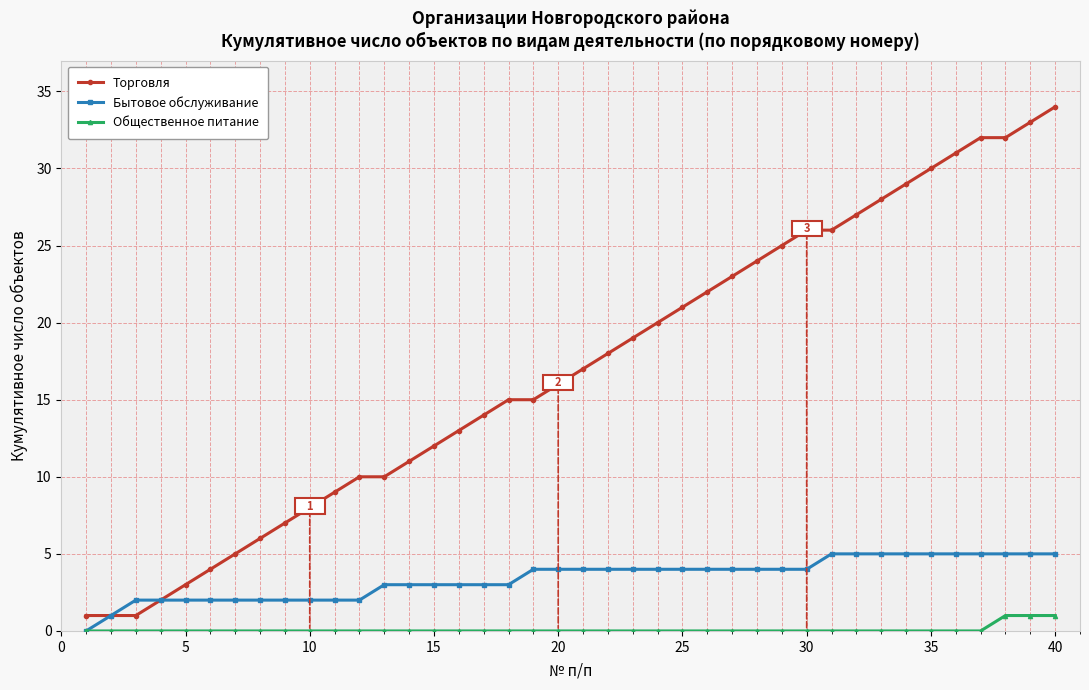

What is the value of the Бытовое обслуживание point at the 37th from the left?

5